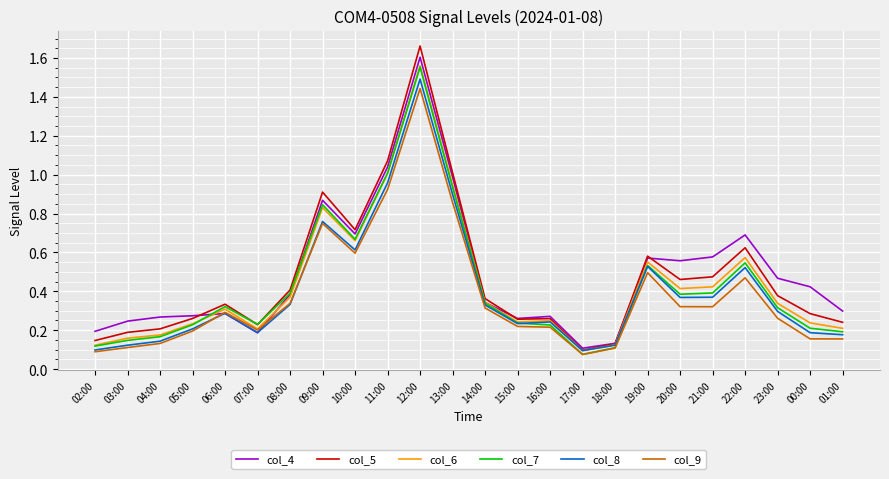

Is this an area chart (filled region under the line)?

No